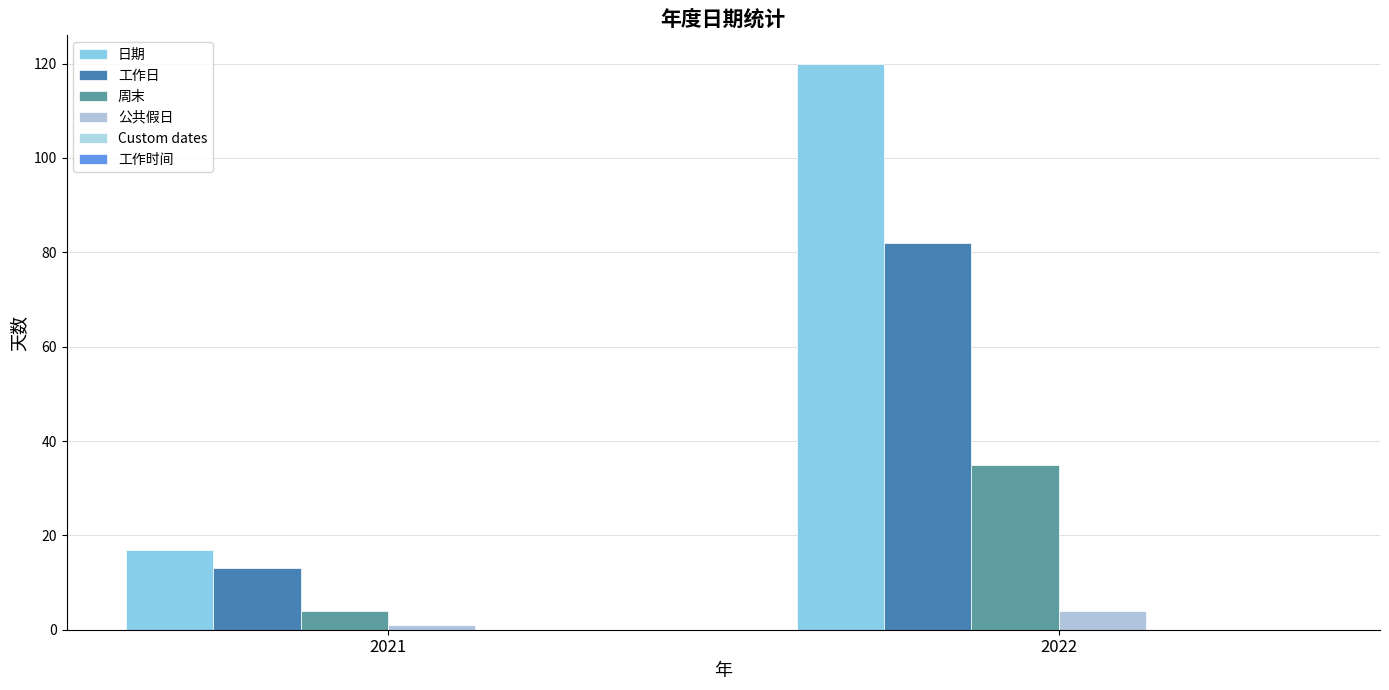

At how many categories does at least one series exceed 69?

1